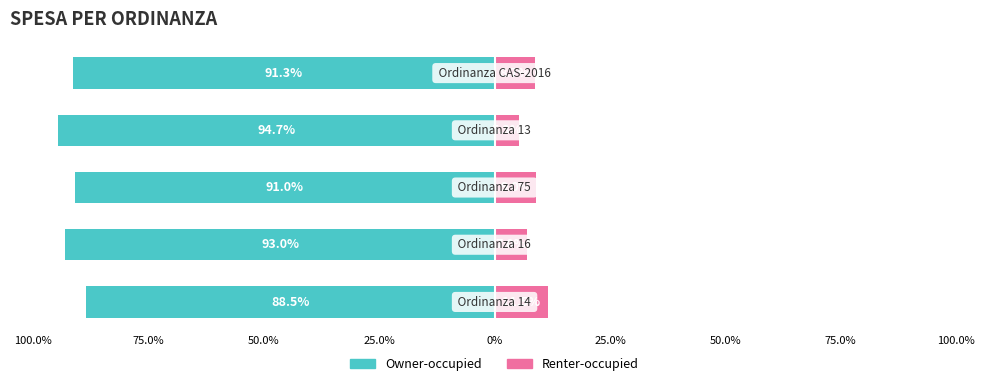

Which has a higher value, 25.0% or 100.0%?

100.0%